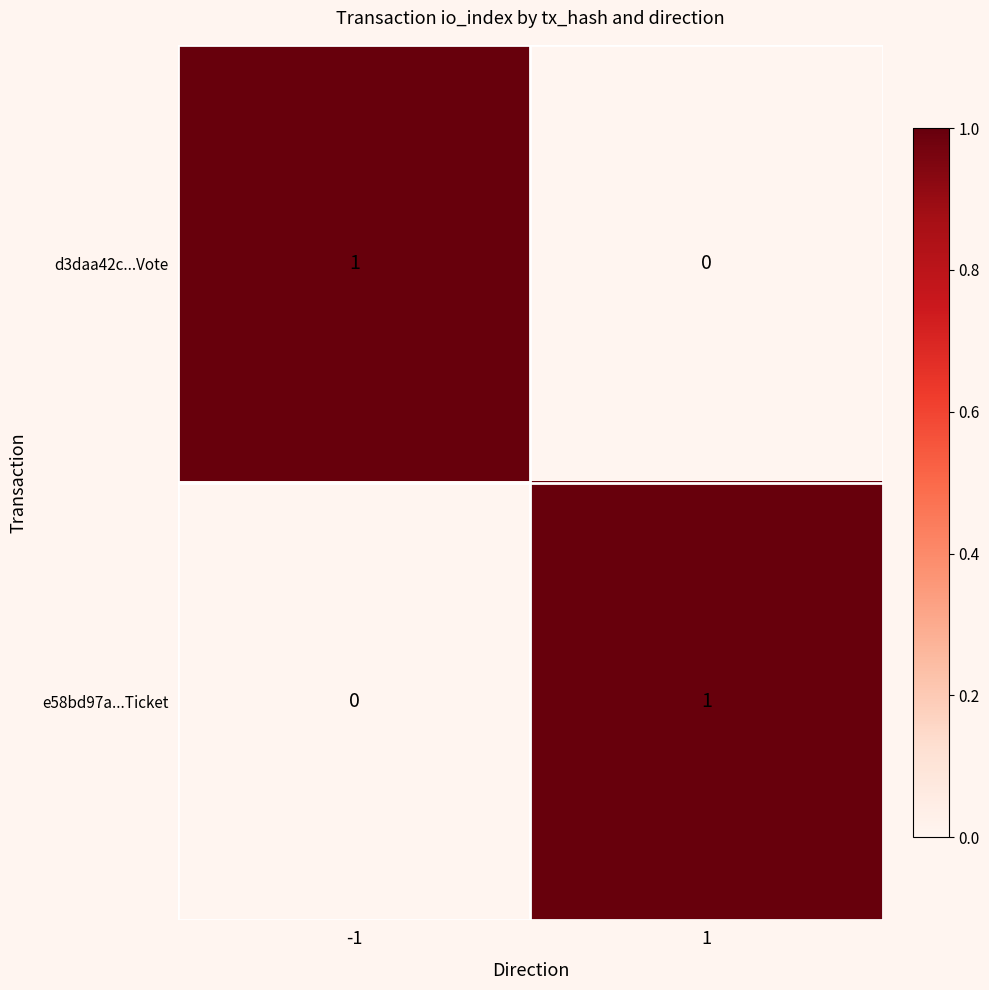

Count the number of data series in this chart.

2